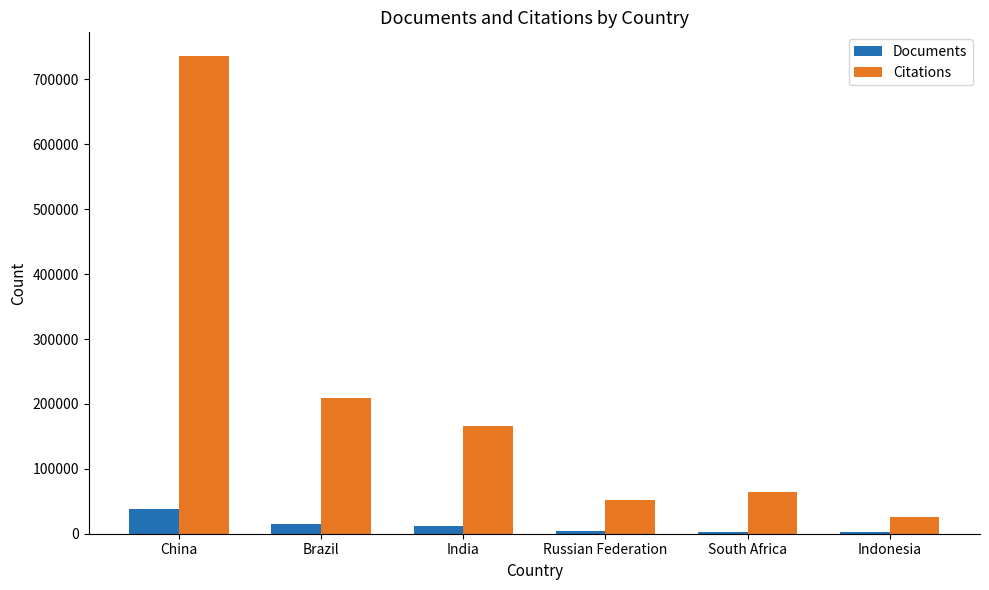

At which label does Documents reach its peak?

China